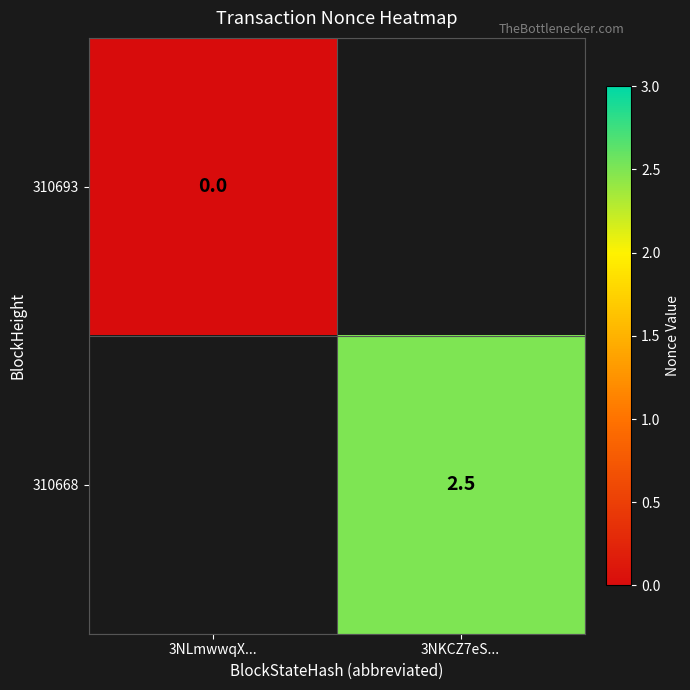

How many series are shown in this chart?

2